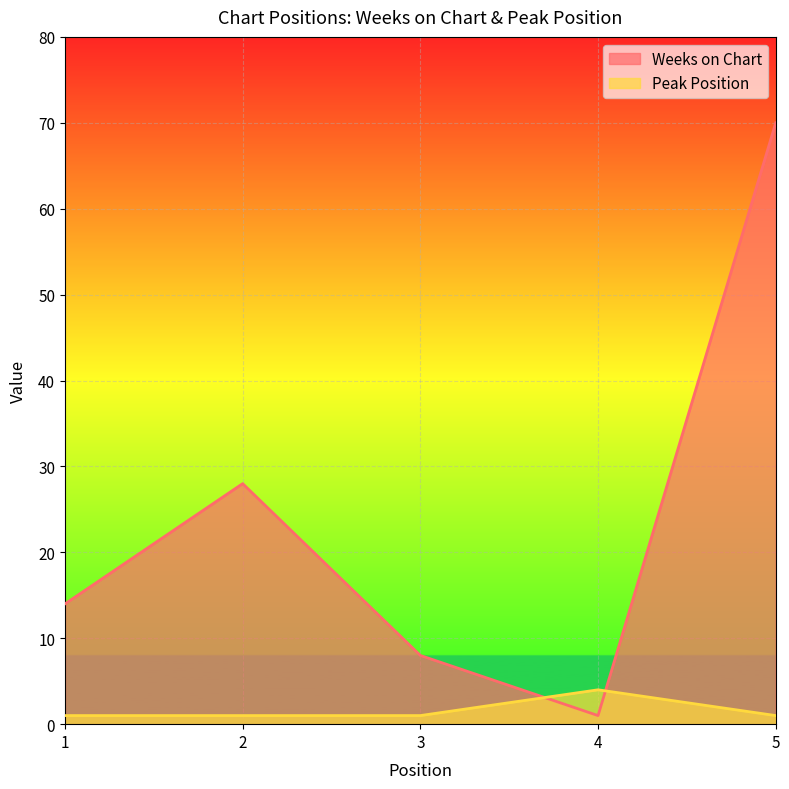

At which category does Weeks on Chart reach its first local valley?

4